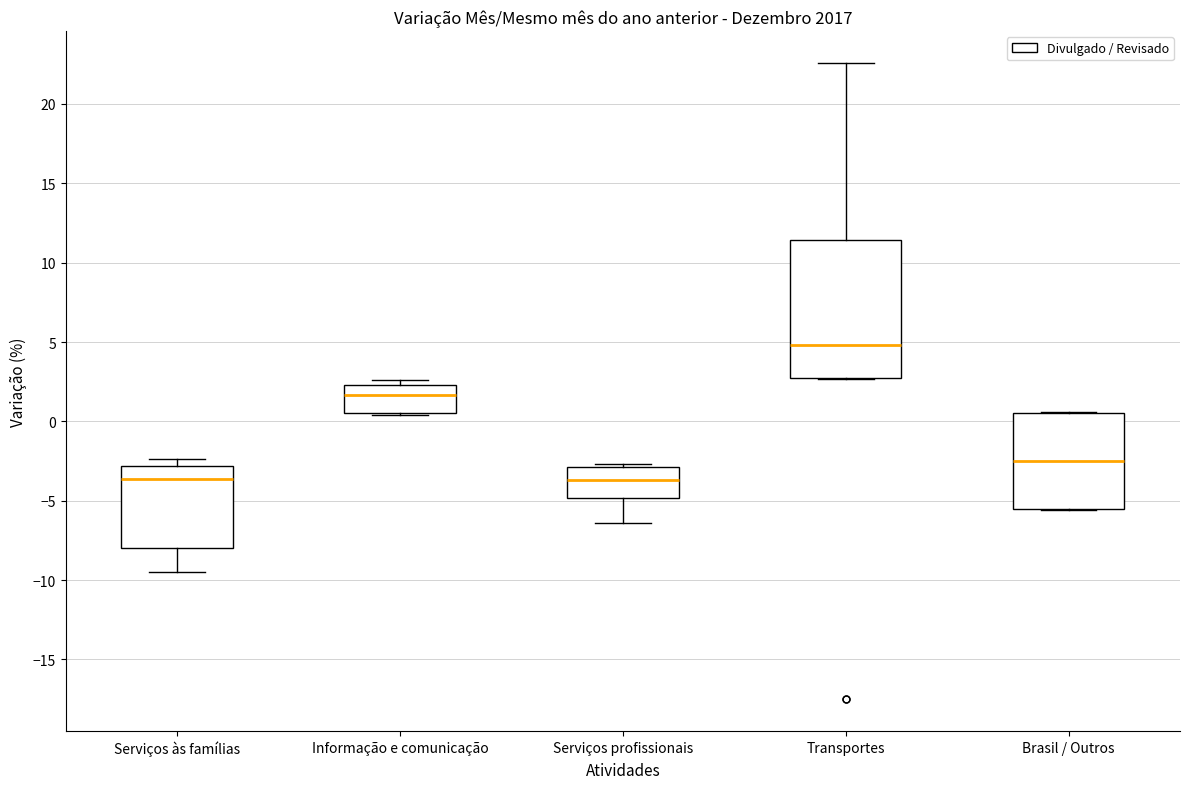

Which box's median line is the highest?

Transportes